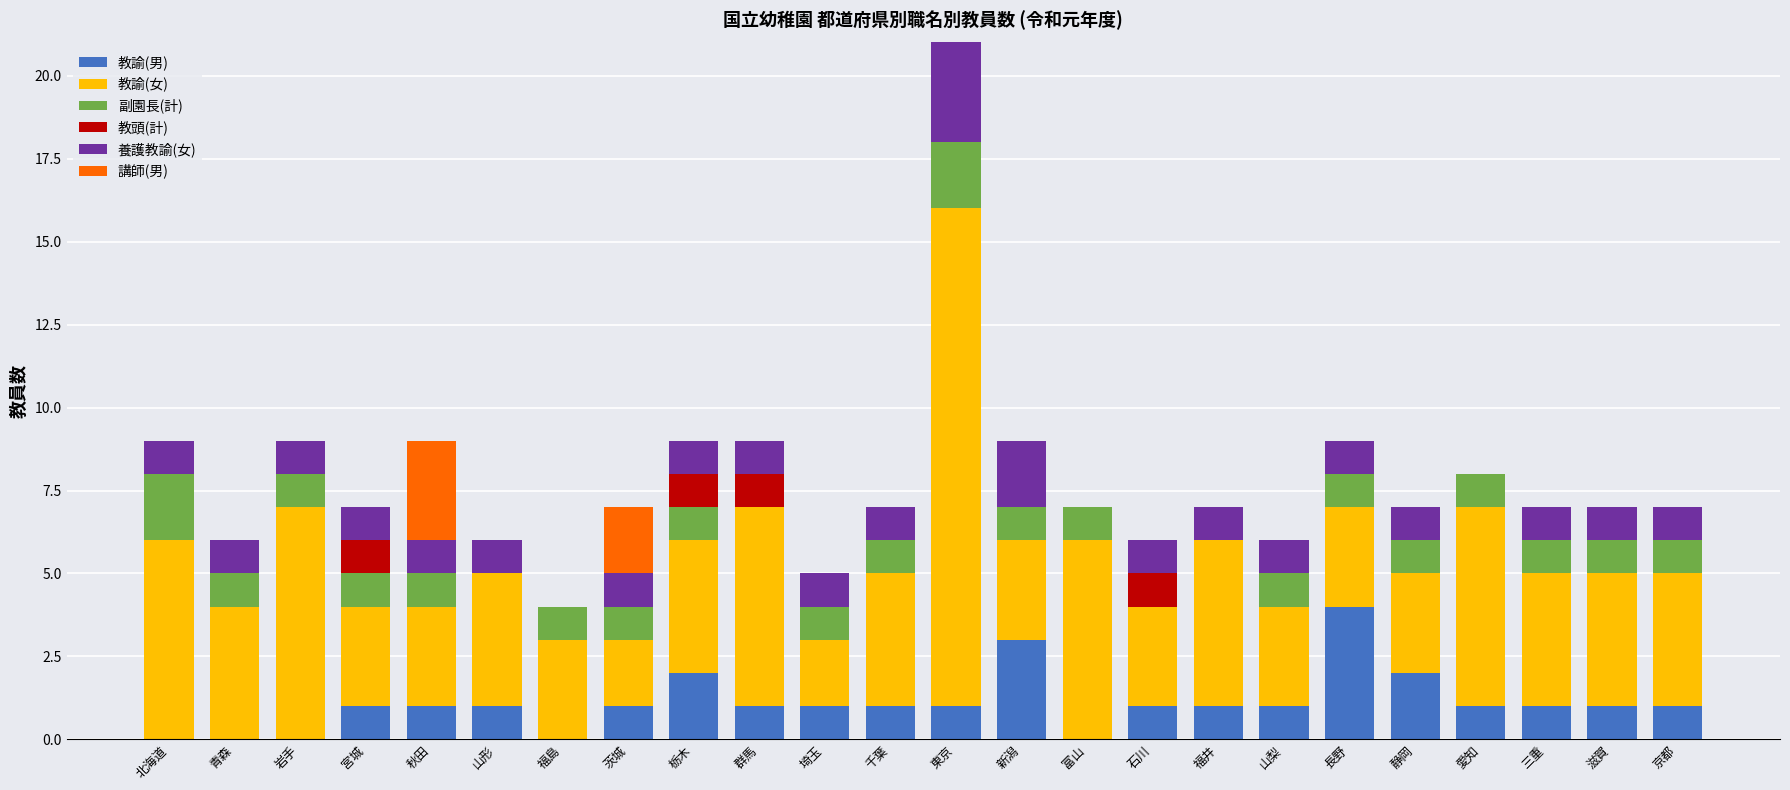

What is the sum of all 教諭(男) values?

26